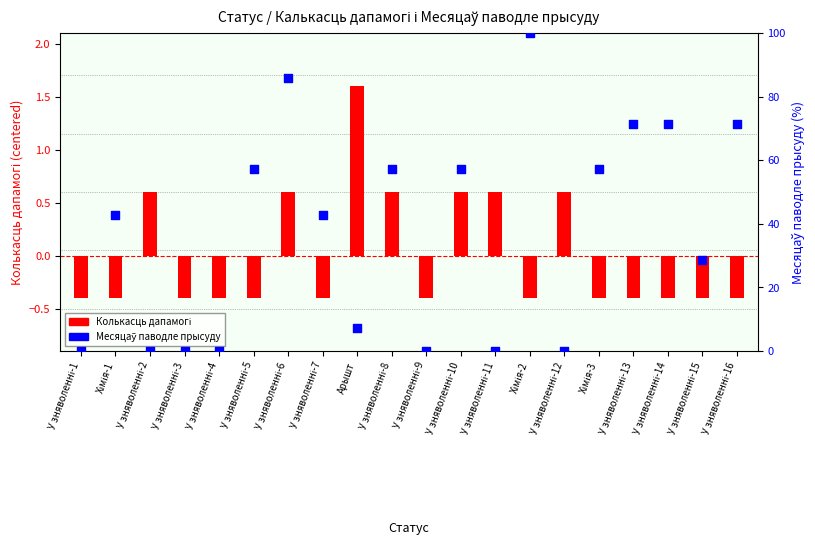

What are all the series names shown in the legend?

Колькасць дапамогі, Месяцаў паводле прысуду